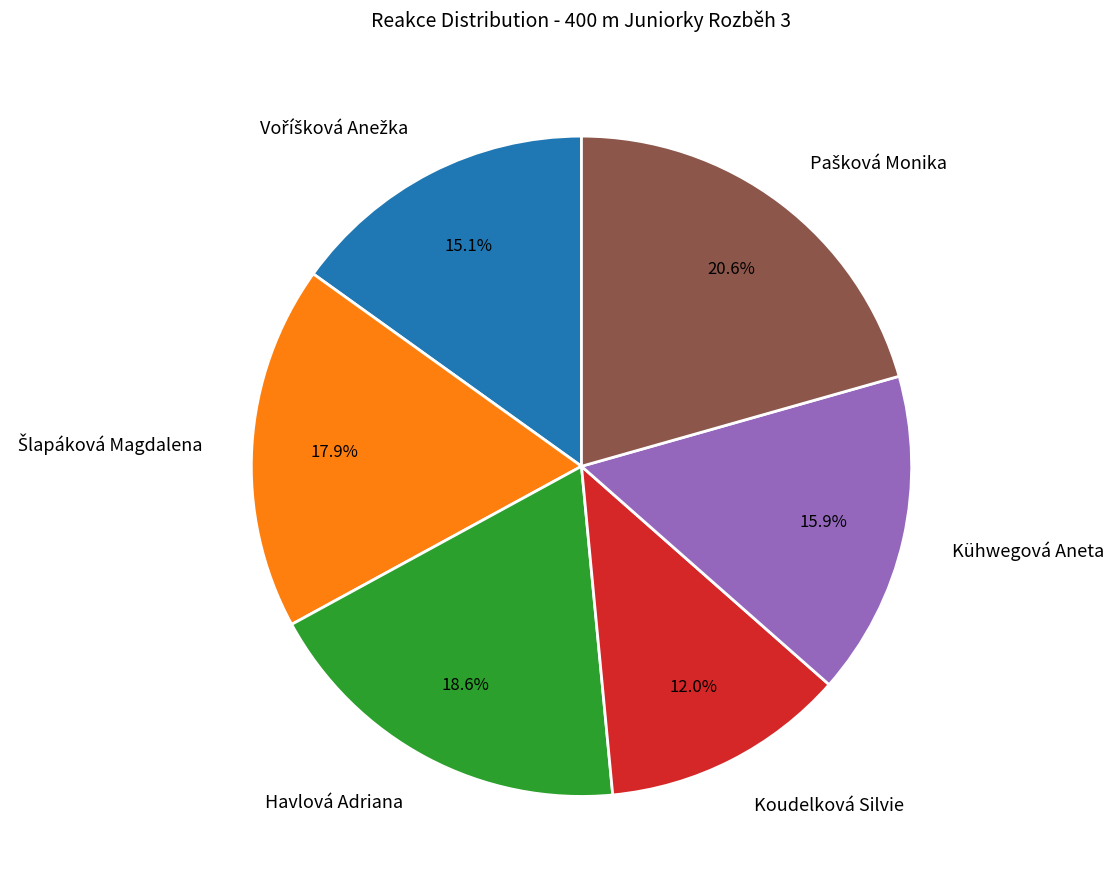

To the nearest percent, what percentage of the pie is Havlová Adriana?

19%